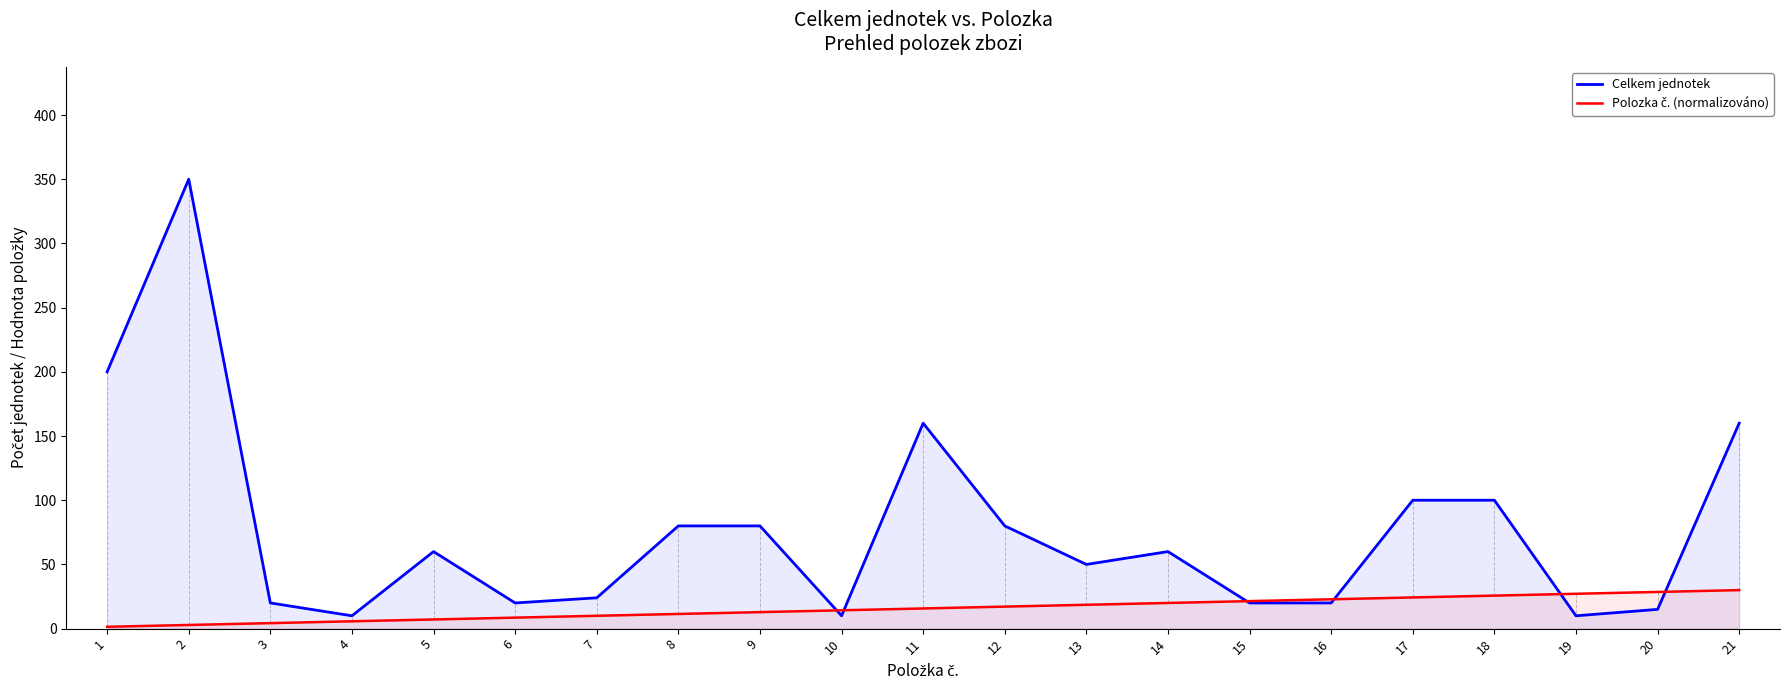

The Celkem jednotek series shows 20.0 at 15. True or false?

True